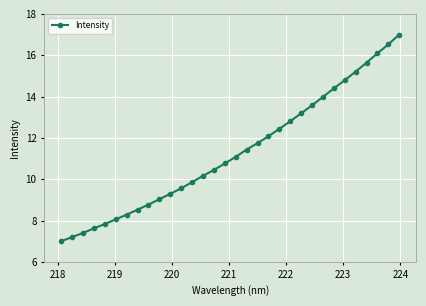

Count the number of categories in the chart.

32